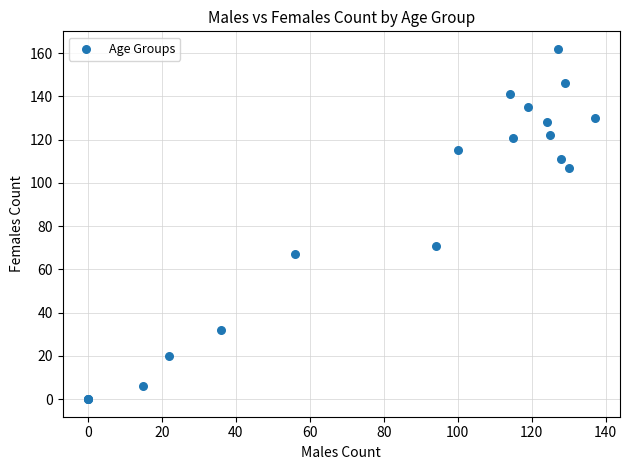

What Y value in the scatter plot is closest to 81?

71